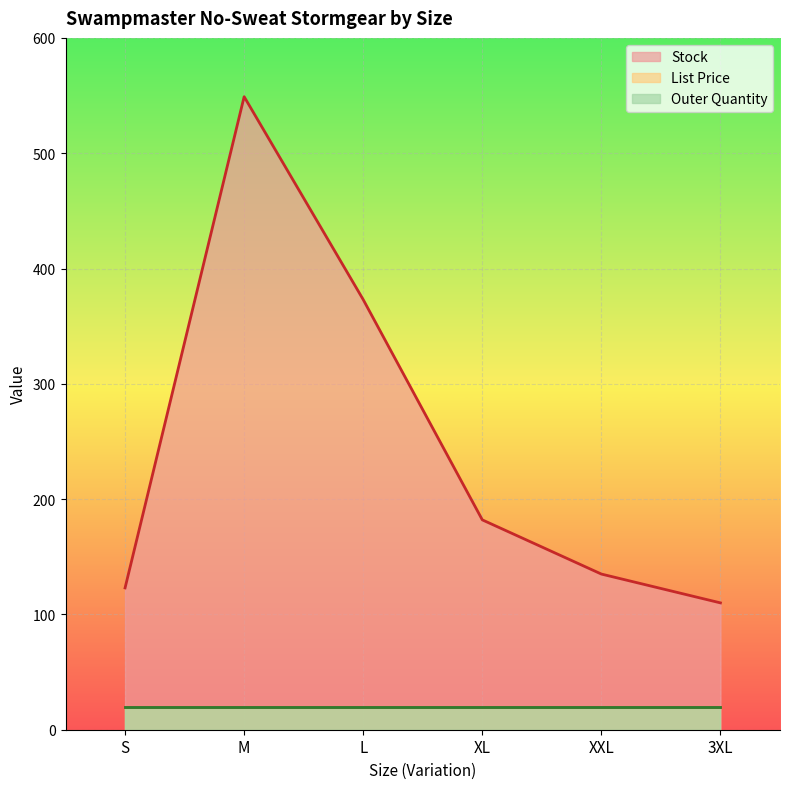

True or false: Outer Quantity has more than 0 interior local peaks.

False